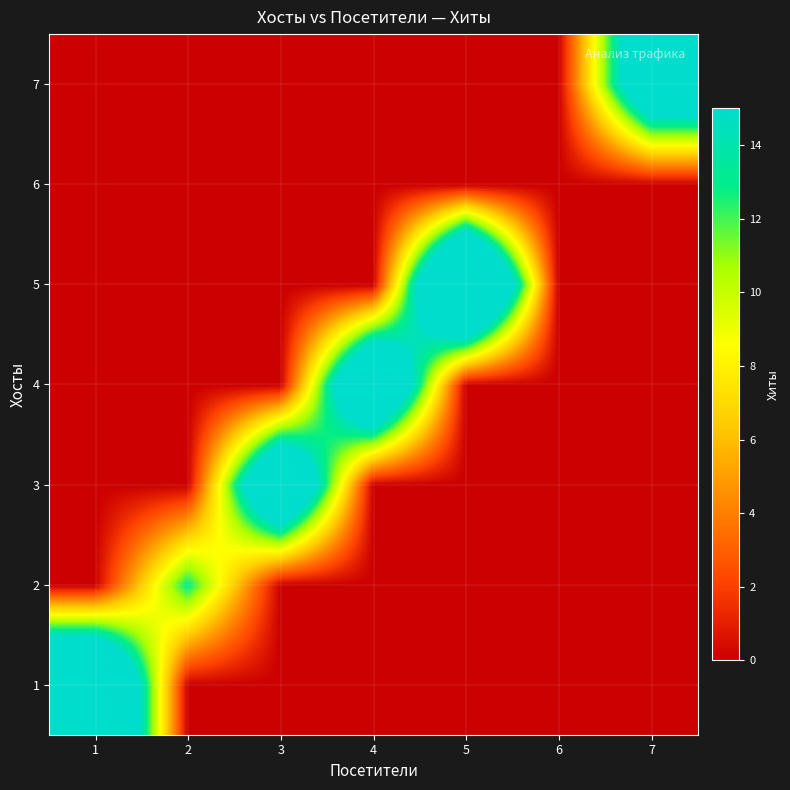

Which has a higher value, 4 or 3?

4